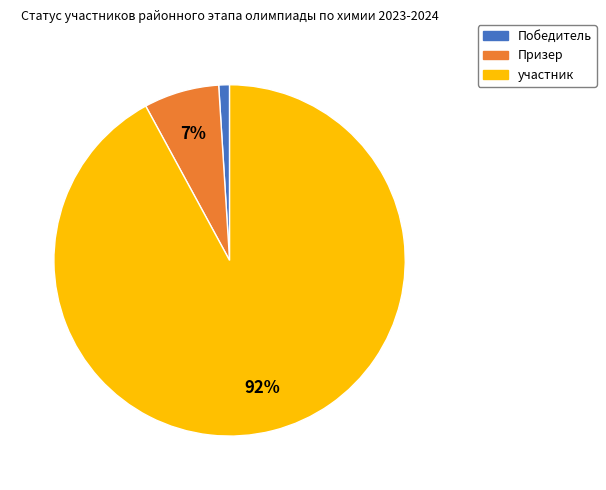

Rank the categories by value from highest to lowest.

участник, Призер, Победитель